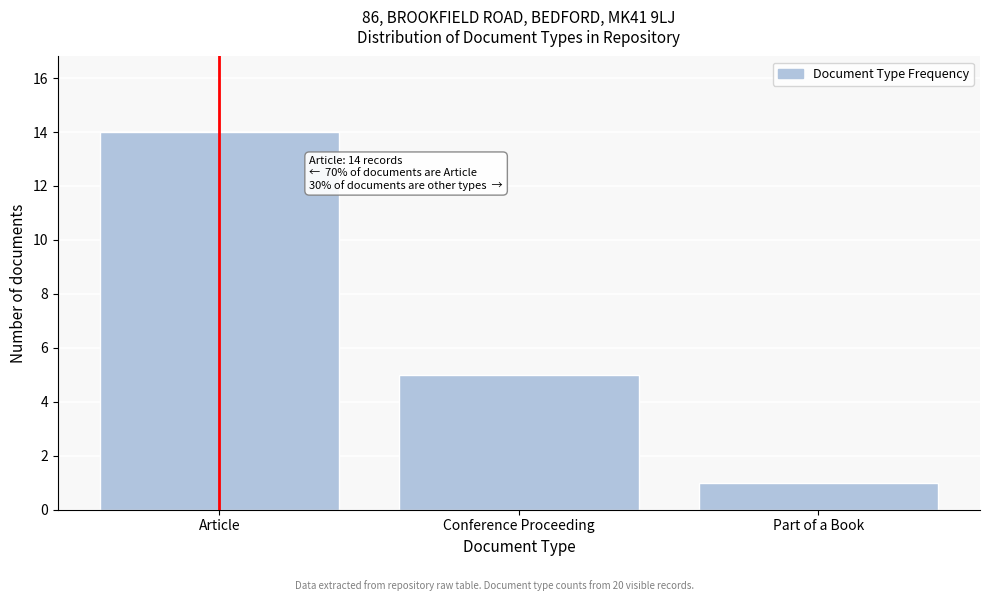

Reading right to left, transcribe all the data shown in this chart.

Part of a Book=1	Conference Proceeding=5	Article=14